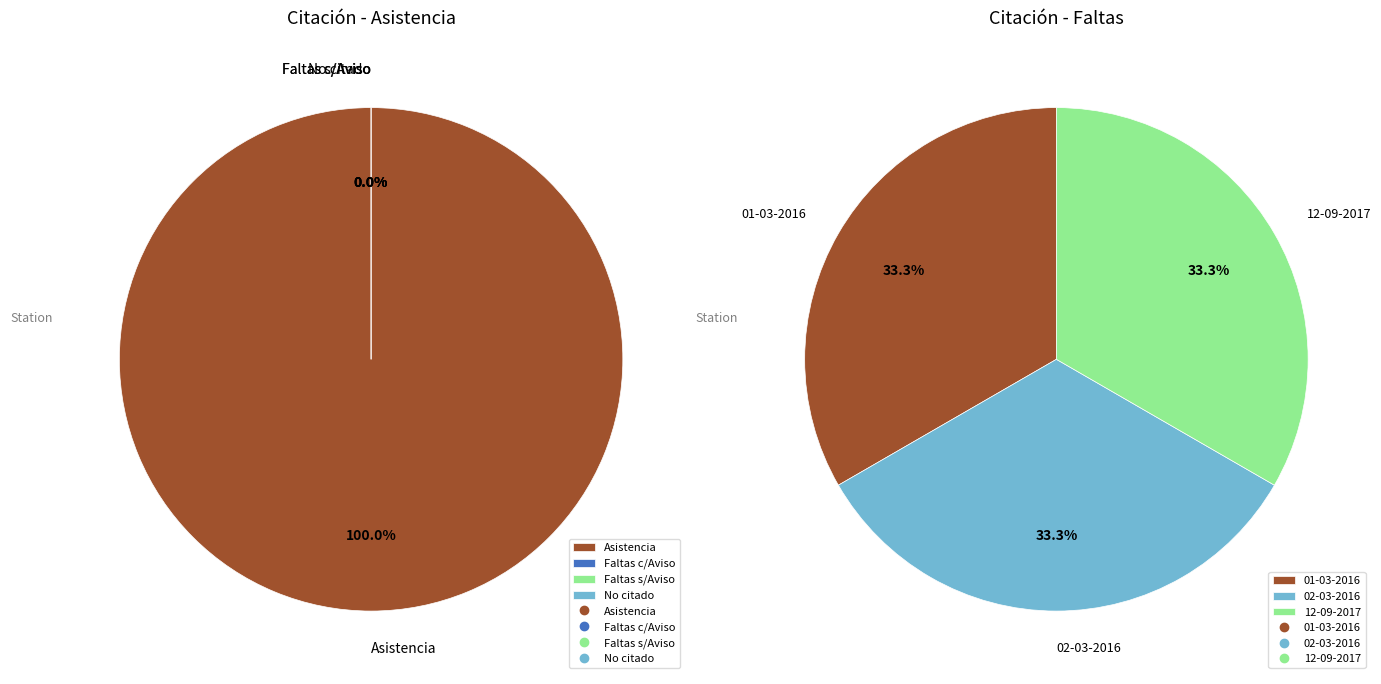

Which category has the smallest portion of the pie?

01-03-2016